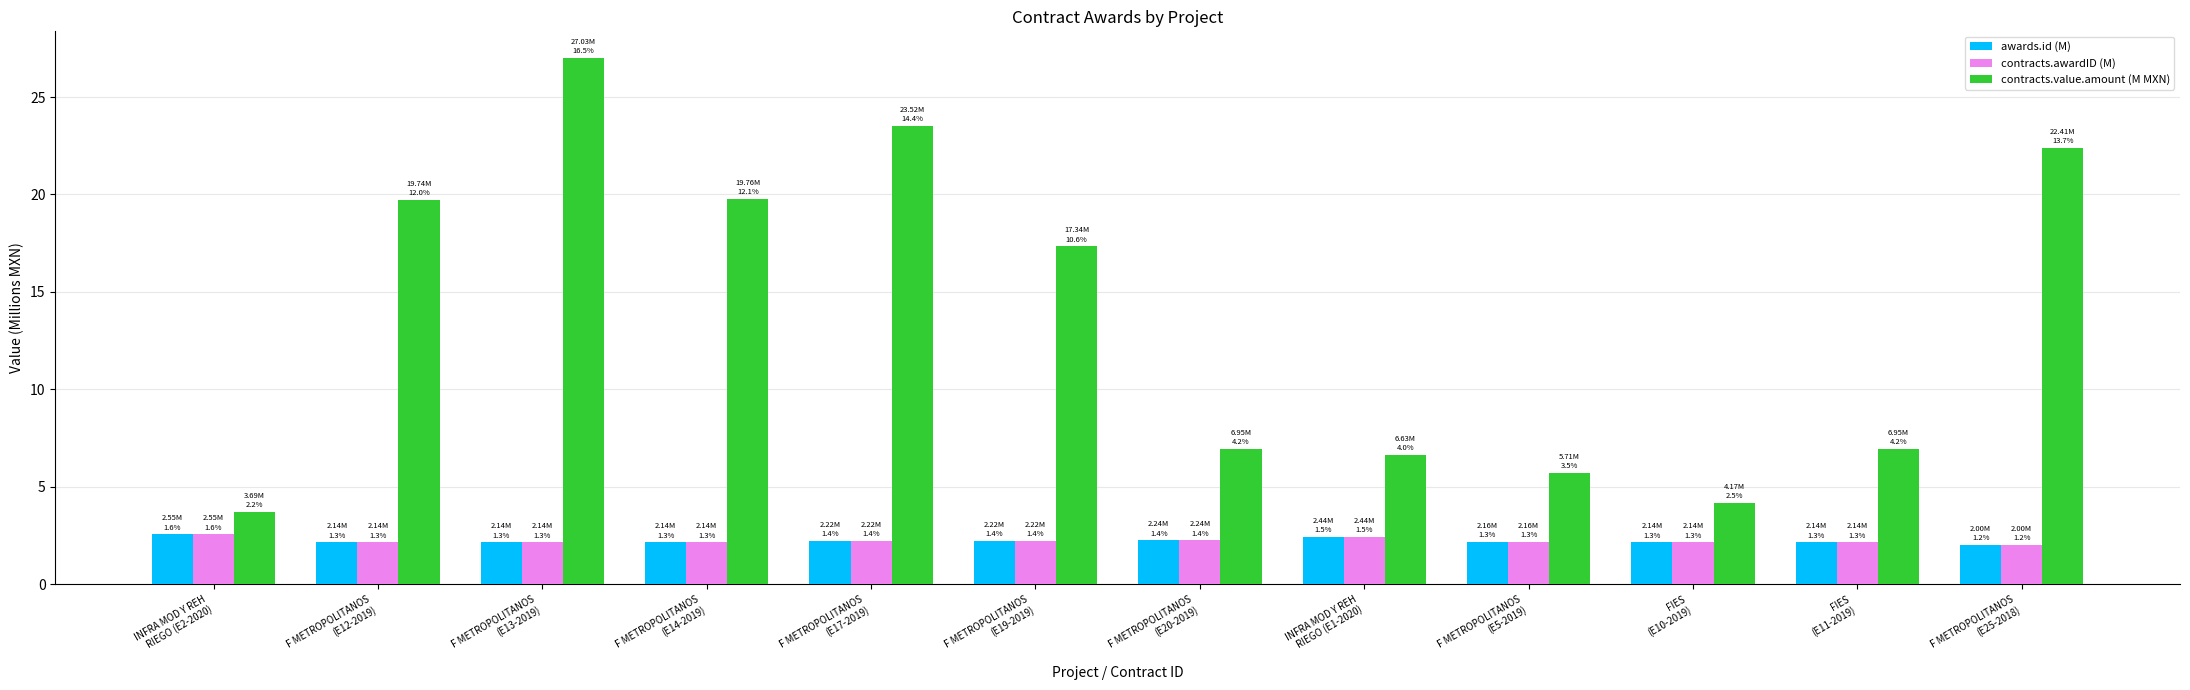

Which series changed the most between F METROPOLITANOS
(E14-2019) and F METROPOLITANOS
(E19-2019)?

contracts.value.amount (M MXN)